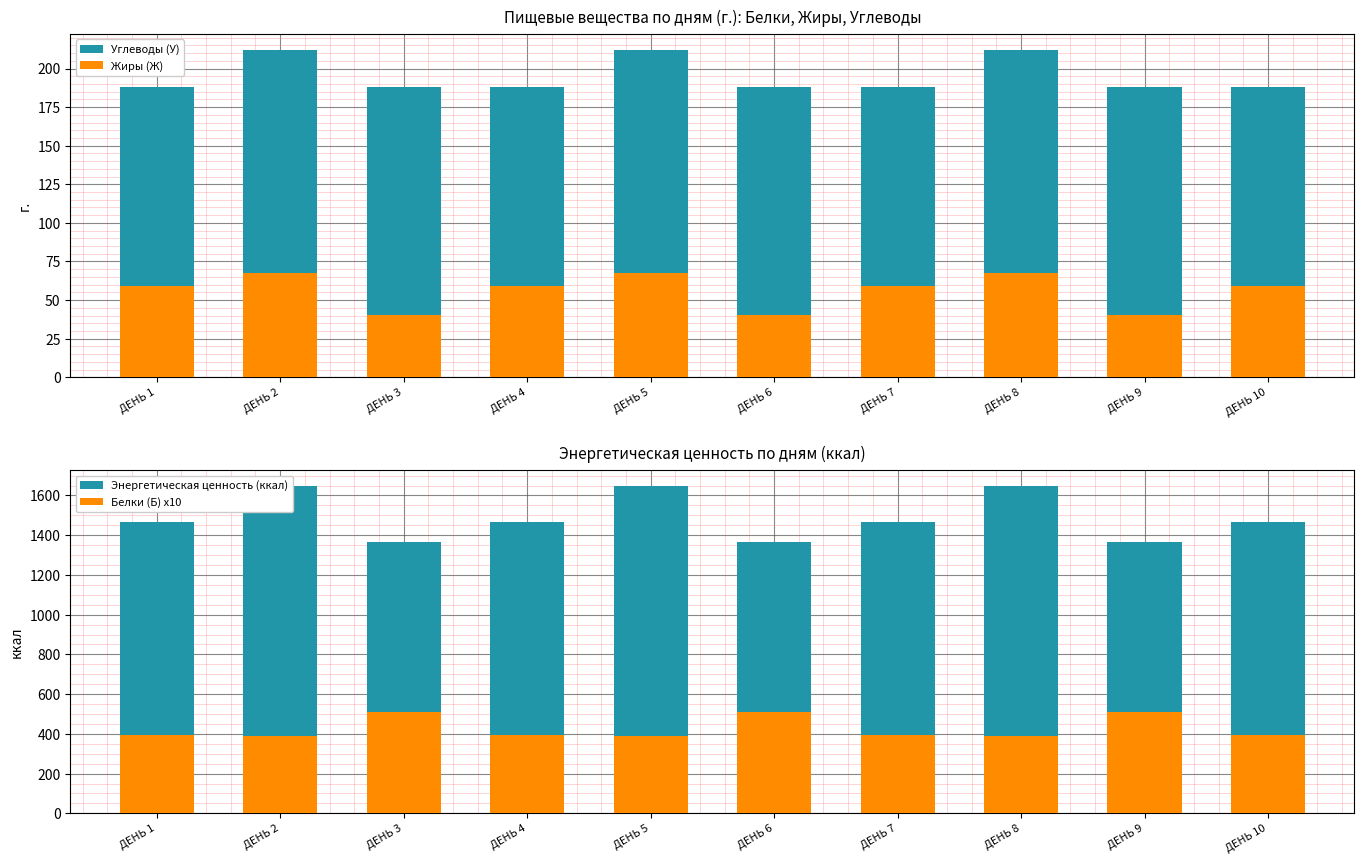

What is the total value across all series at ДЕНЬ 6?

2102.7